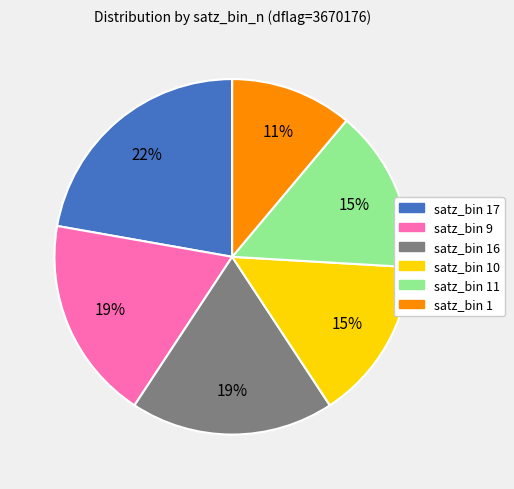

Does any single category account for the majority?

No